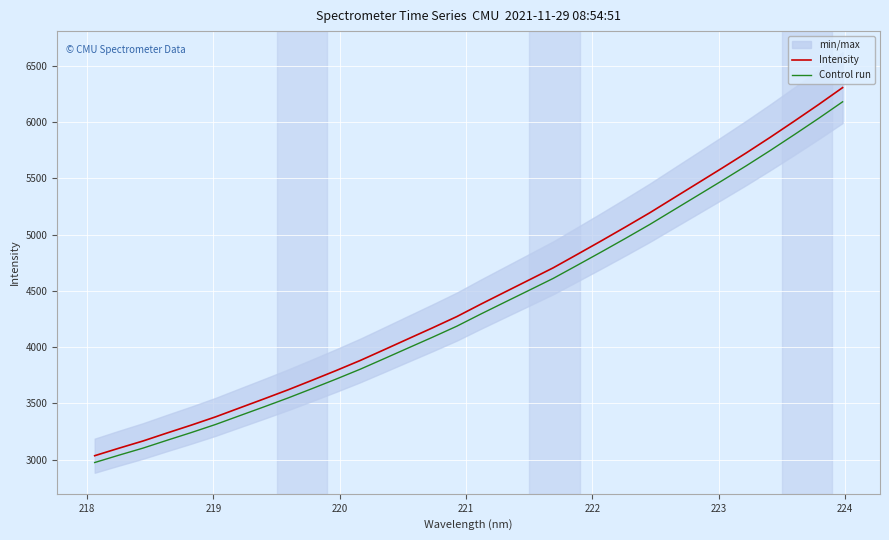

Reading left to right, extract all data points from this chart.

Intensity: 3033.9	3100.3	3164.6	3236.0	3305.8	3378.8	3458.5	3538.1	3619.0	3704.2	3791.0	3880.7	3977.2	4074.5	4171.3	4270.7	4381.6	4489.4	4596.8	4704.7	4824.5	4945.3	5068.3	5193.6	5326.1	5458.2	5590.8	5725.6	5865.0	6008.8	6155.2	6306.3
Control run: 2973.2	3038.3	3101.3	3171.3	3239.7	3311.2	3389.4	3467.3	3546.6	3630.1	3715.1	3803.1	3897.6	3993.0	4087.9	4185.3	4294.0	4399.6	4504.9	4610.6	4728.0	4846.4	4966.9	5089.7	5219.6	5349.1	5479.0	5611.1	5747.7	5888.7	6032.1	6180.2